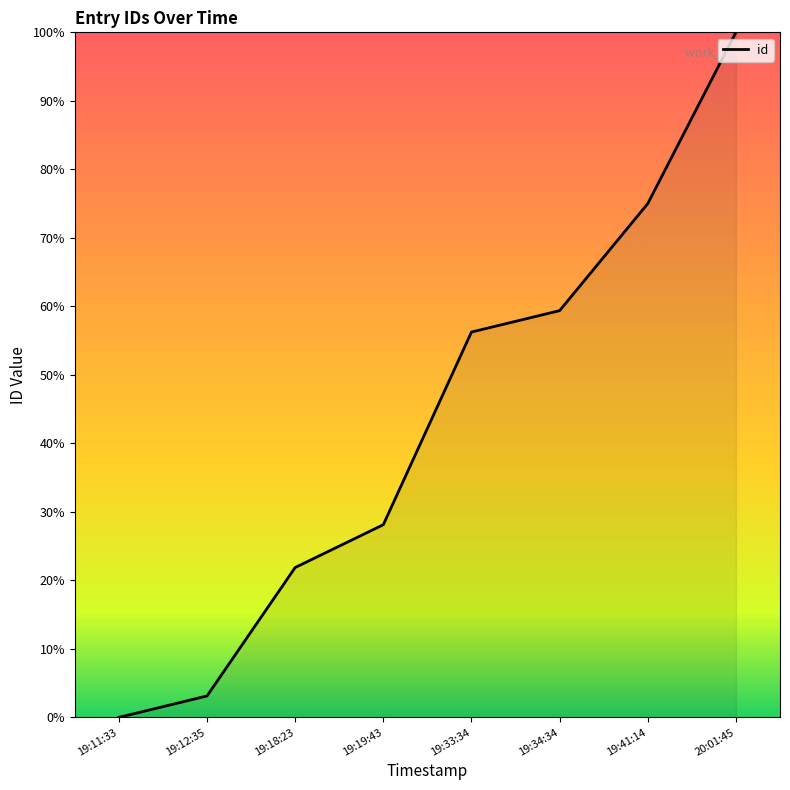

What is the sum of all values?

343.8